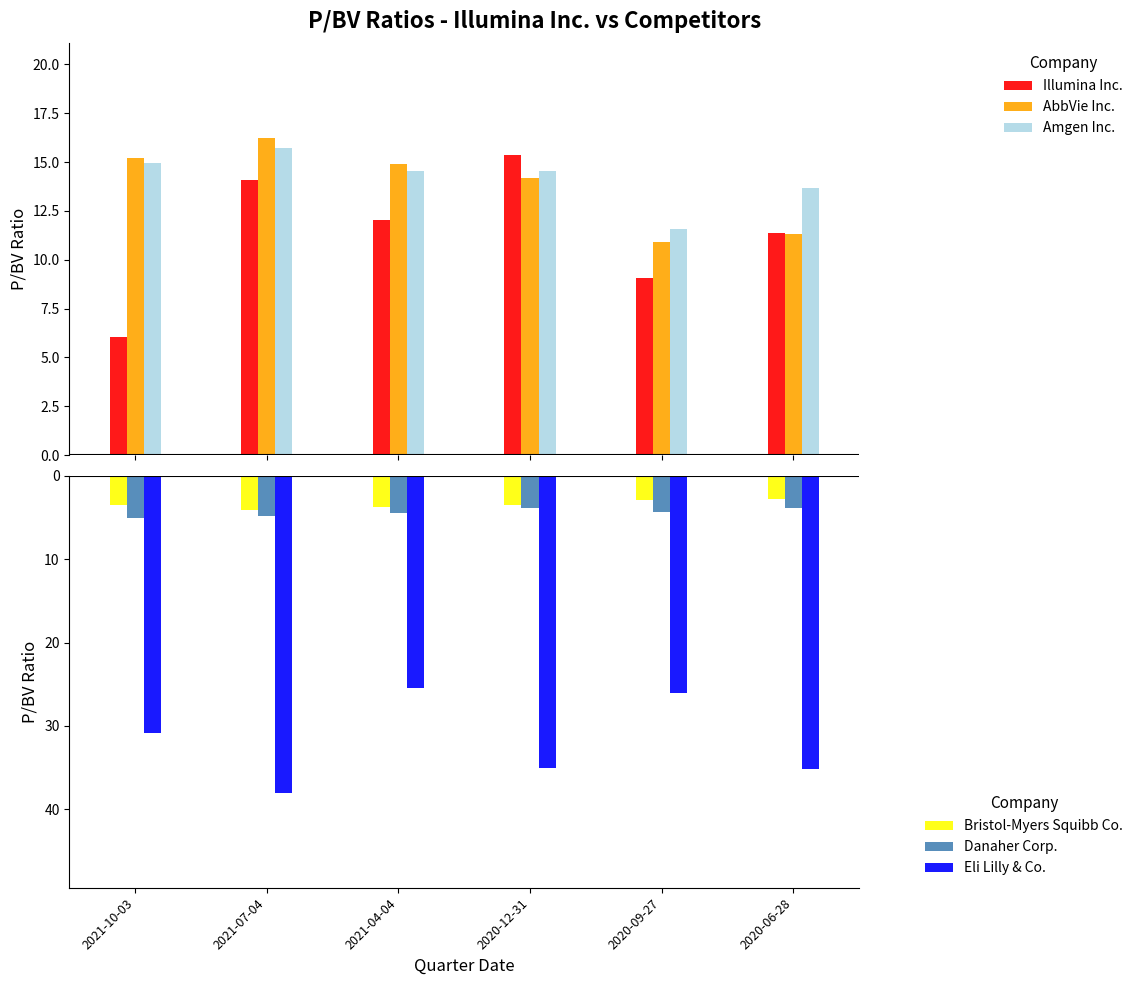

Which category has the highest value in the Danaher Corp. series?

2020-06-28